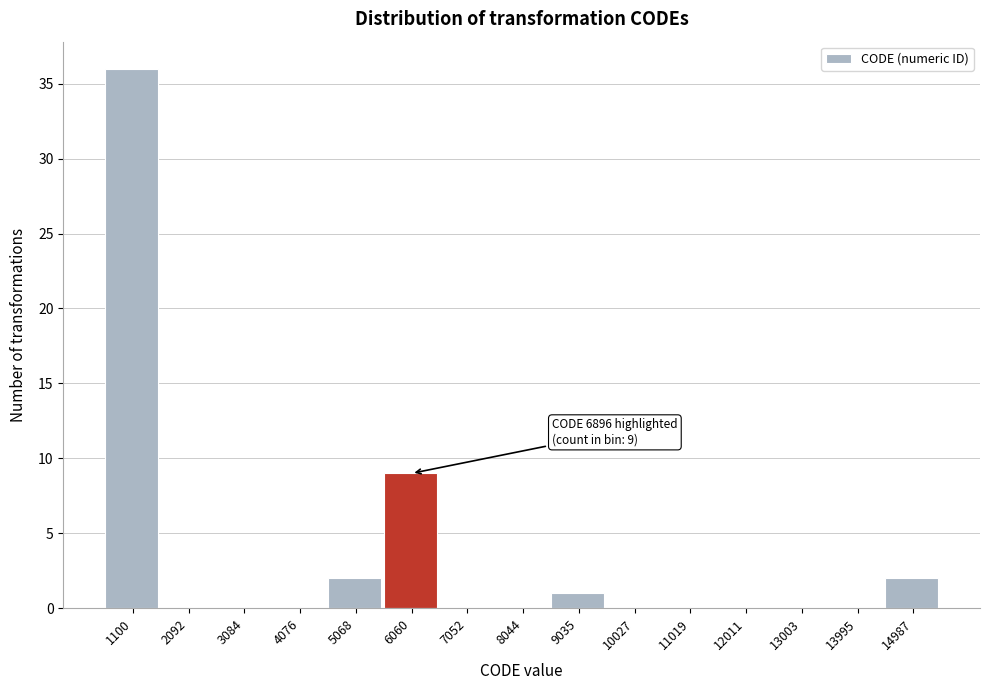

Reading right to left, list all the values displayed in this chart.

14987=2	13995=0	13003=0	12011=0	11019=0	10027=0	9035=1	8044=0	7052=0	6060=9	5068=2	4076=0	3084=0	2092=0	1100=36